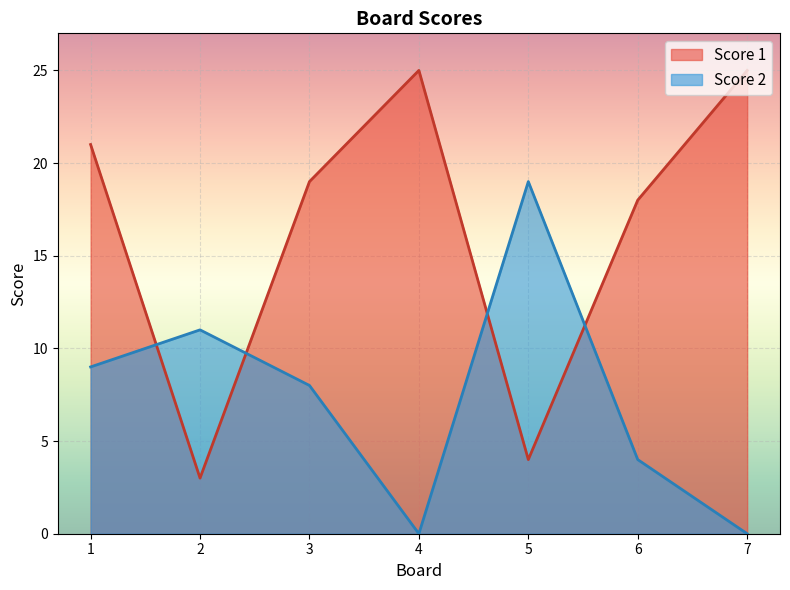

What is the difference between the second highest and minimum values in the Score 2 series?

11